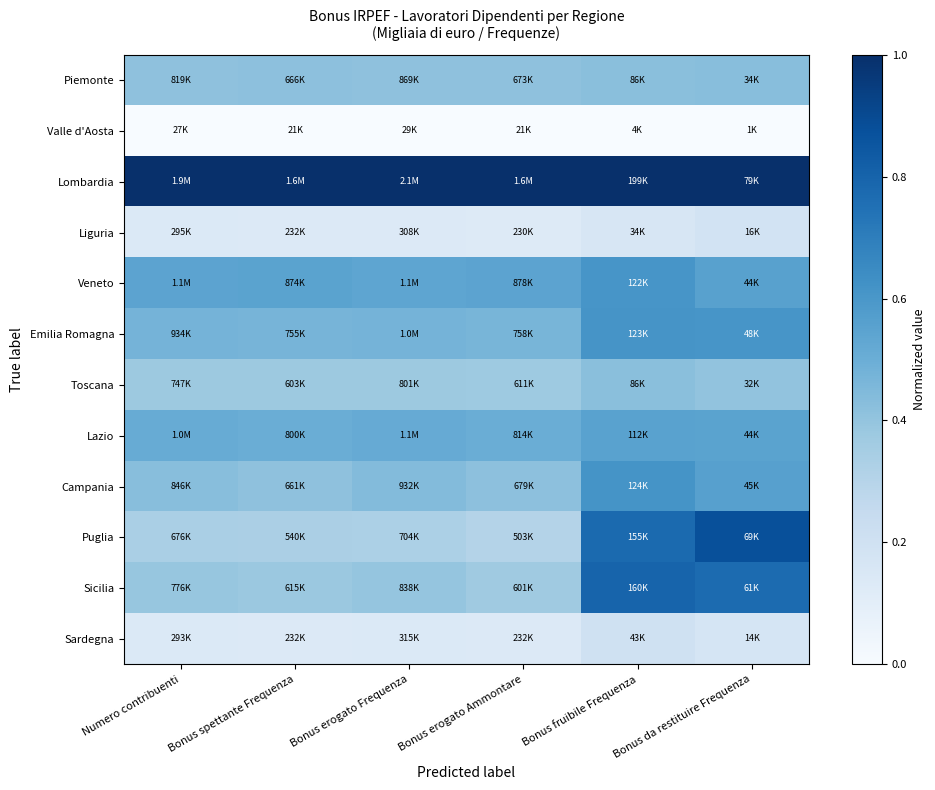

Rank the series by their maximum value, from highest to lowest.

Lombardia, Puglia, Sicilia, Campania, Emilia Romagna, Veneto, Lazio, Piemonte, Toscana, Sardegna, Liguria, Valle d'Aosta